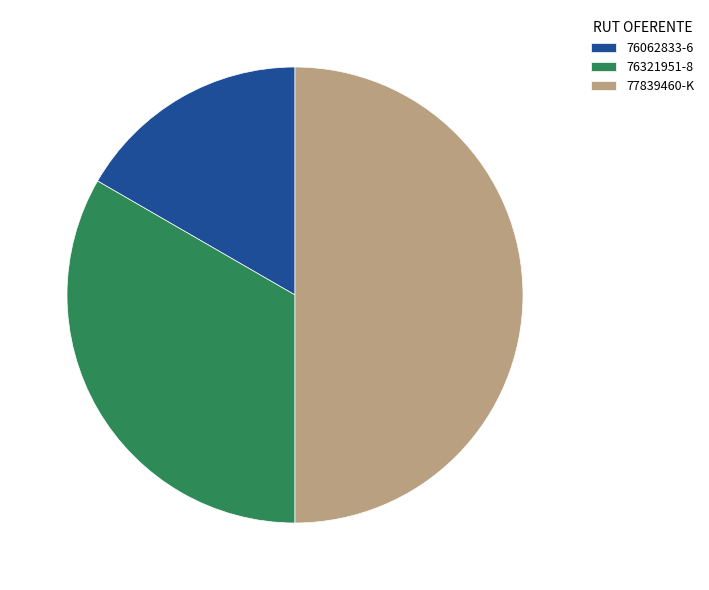

Between 77839460-K and 76062833-6, which is larger?

77839460-K